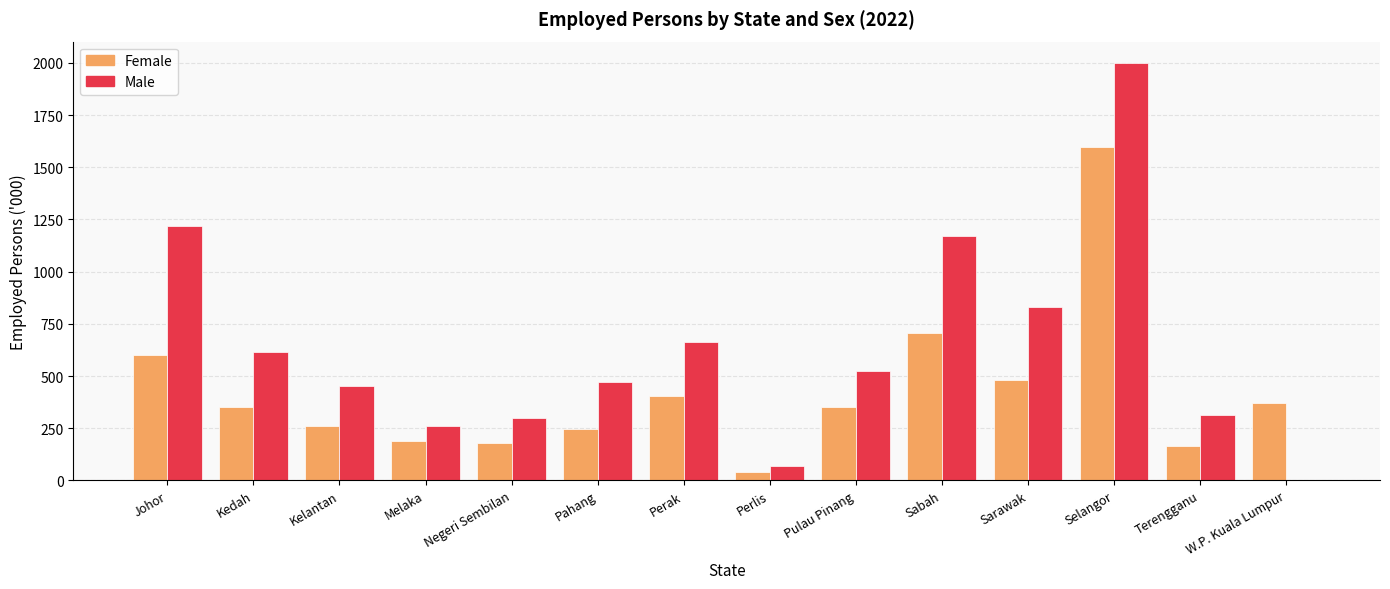

Which label corresponds to the largest value in the chart?

Selangor